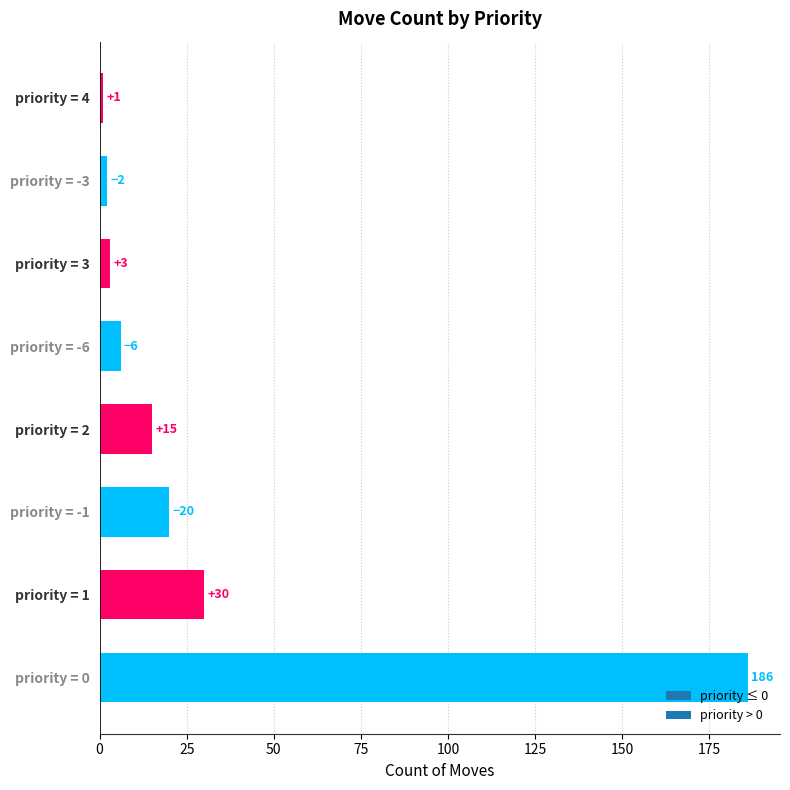

What is the difference between the maximum and minimum values?

185